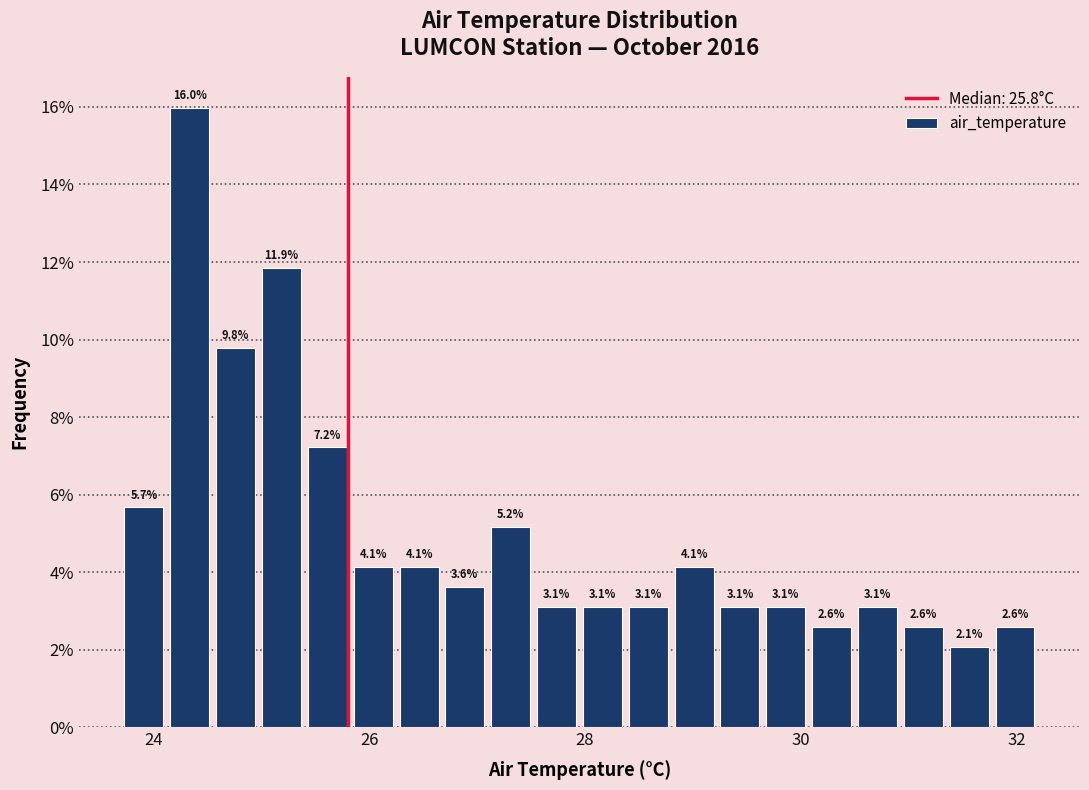

Read against the x-axis, roughly where is the centre of the tallest bar?

24.4